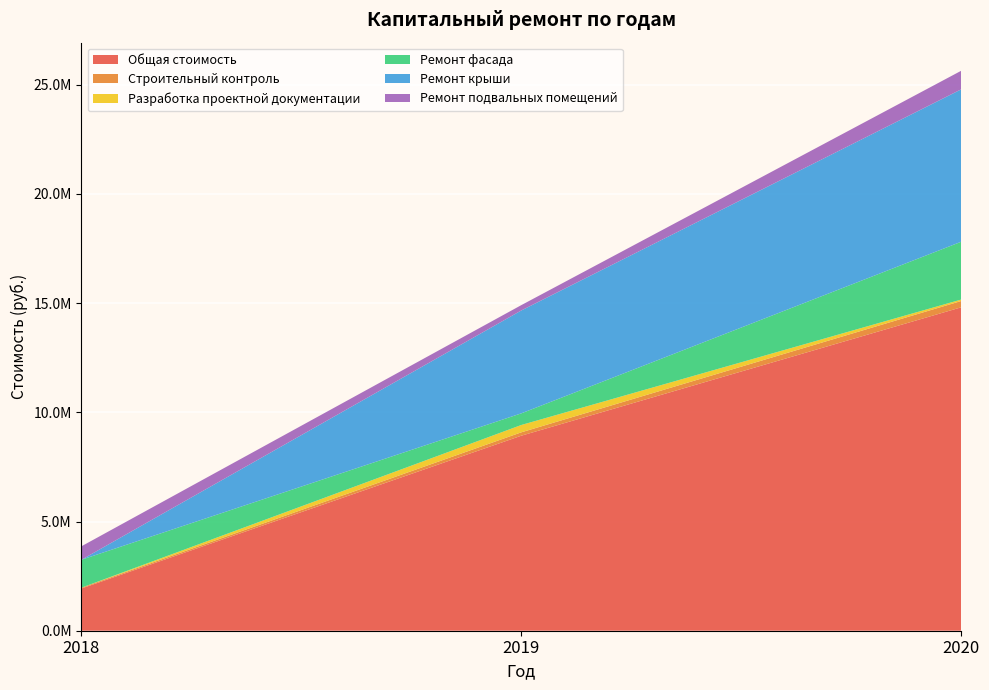

Reading right to left, transcribe all the data shown in this chart.

Общая стоимость: 2020=14810502.8	2019=8930062.9	2018=1932213.7
Строительный контроль: 2020=289111.4	2019=155352.1	2018=37886.5
Разработка проектной документации: 2020=65820.9	2019=335194.6	2018=0.0
Ремонт фасада: 2020=2647267.3	2019=533386.8	2018=1278174.4
Ремонт крыши: 2020=6979374.8	2019=4711406.4	2018=0.0
Ремонт подвальных помещений: 2020=850688.6	2019=244256.4	2018=616152.7